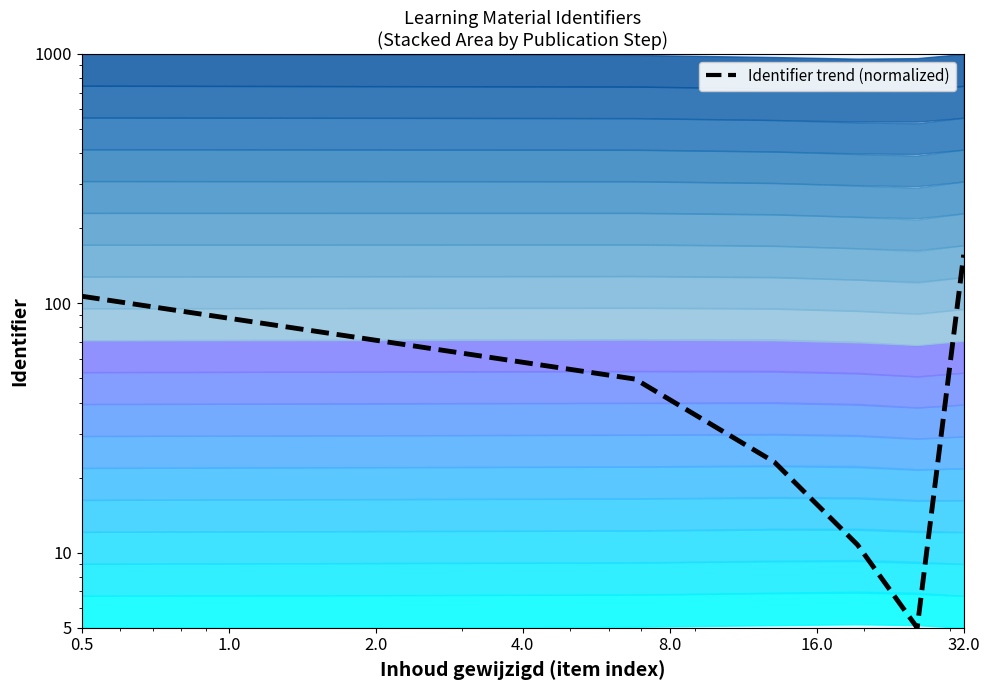

What is the maximum value shown in the chart?

156.5